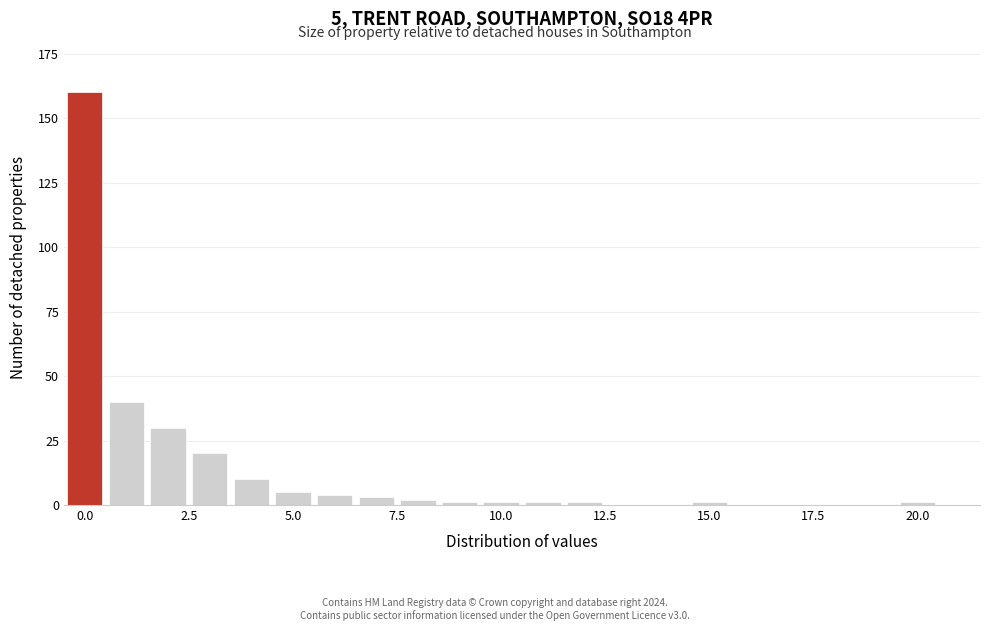

Around what value on the x-axis is the tallest bar? Give the approximate position of its centre, as read against the axis.

0.0